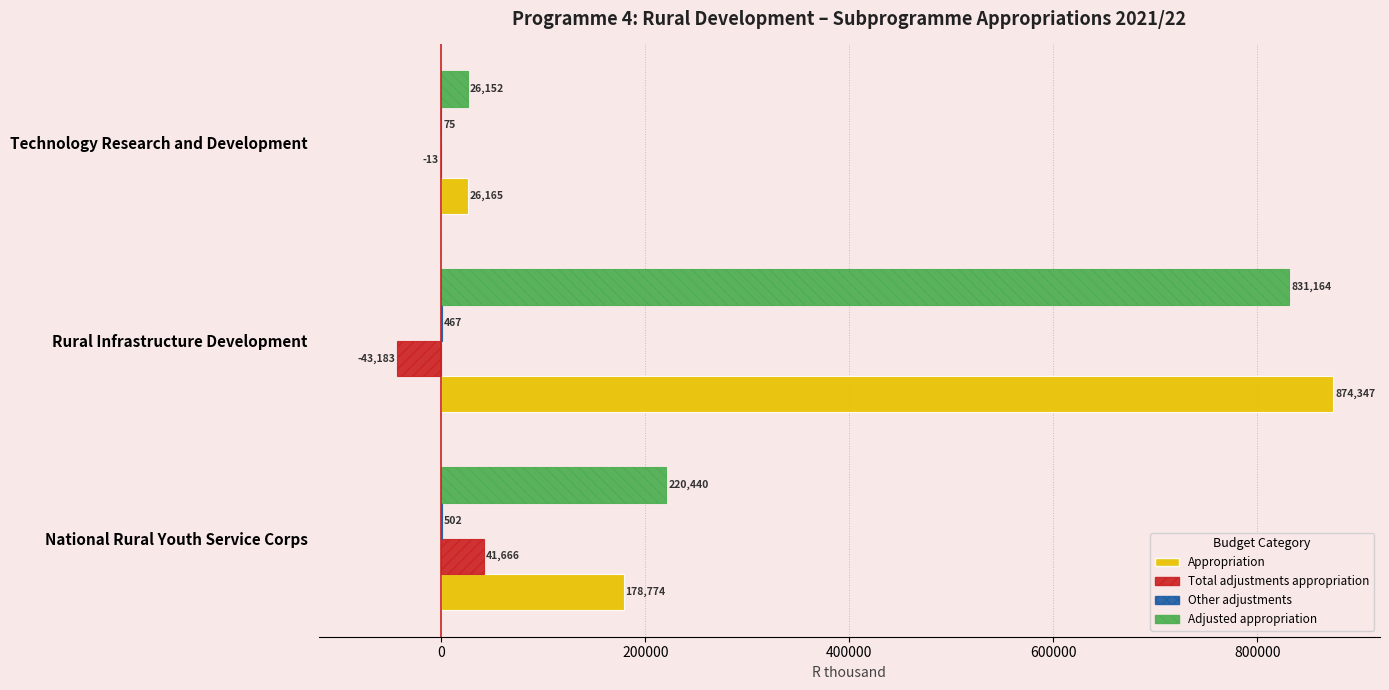

Read the Adjusted appropriation value at National Rural Youth Service Corps.

220440